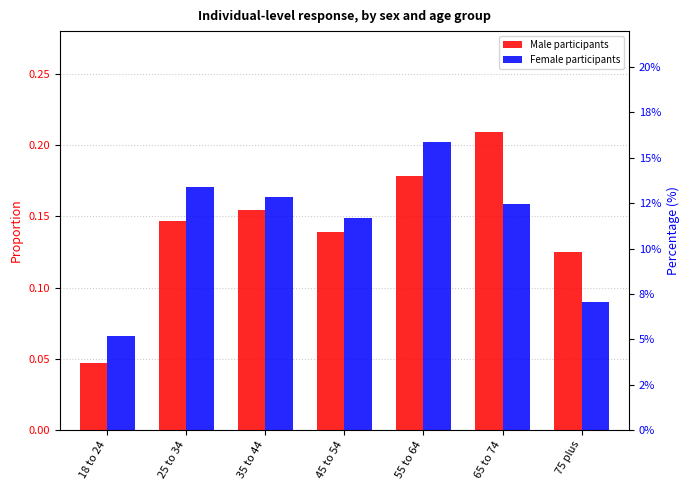

At which label is Male participants closest to 0?

18 to 24